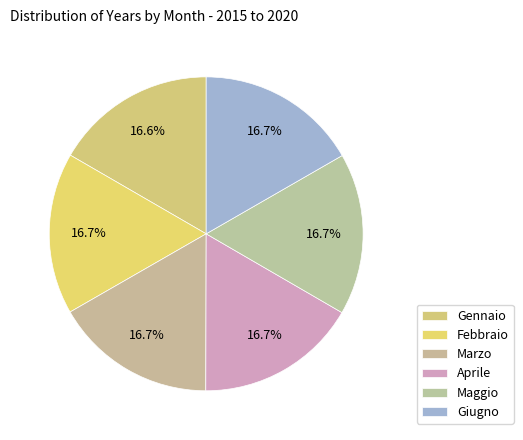

The Maggio slice represents 27% of the pie. True or false?

False